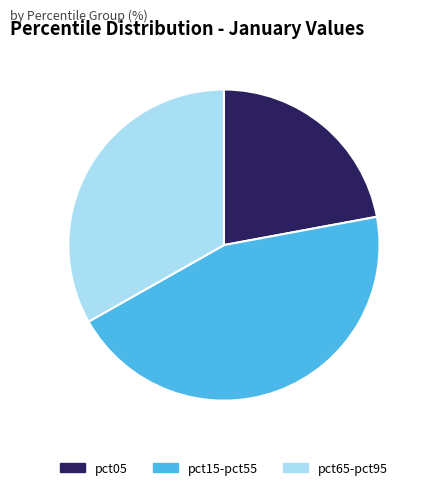

True or false: pct65-pct95 accounts for 27% of the total.

False